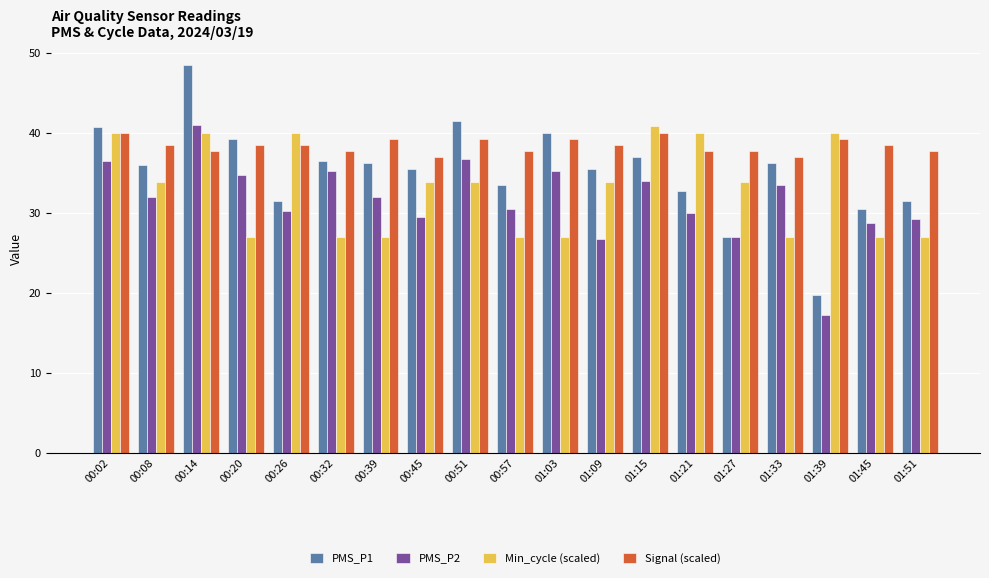

Which series changed the most between 00:08 and 01:51?

Min_cycle (scaled)